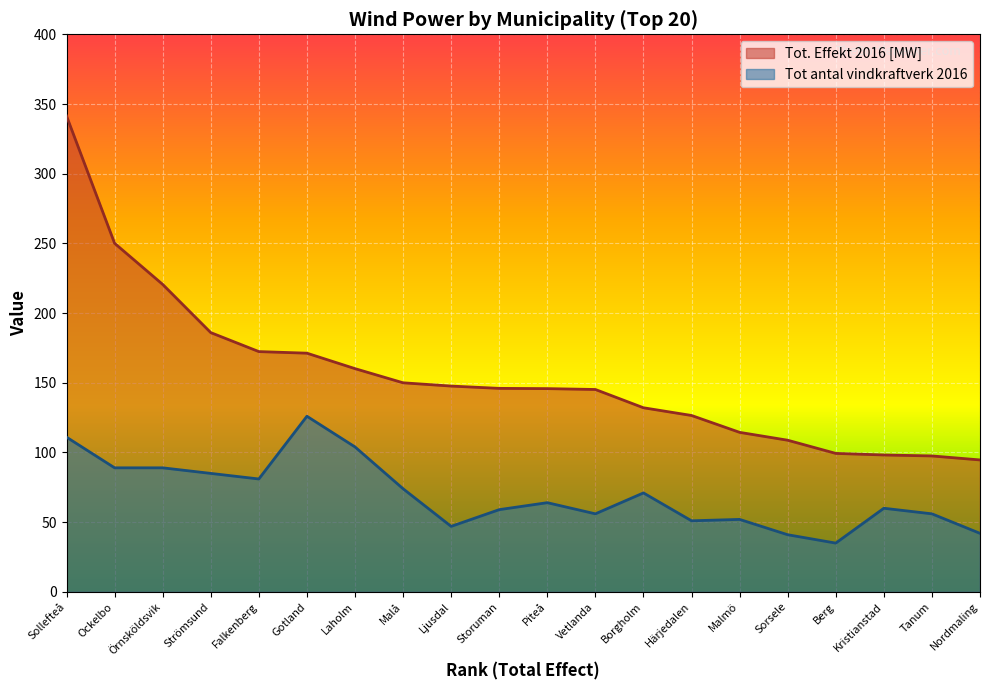

List the series in order of their peak value, highest first.

Tot. Effekt 2016 [MW], Tot antal vindkraftverk 2016